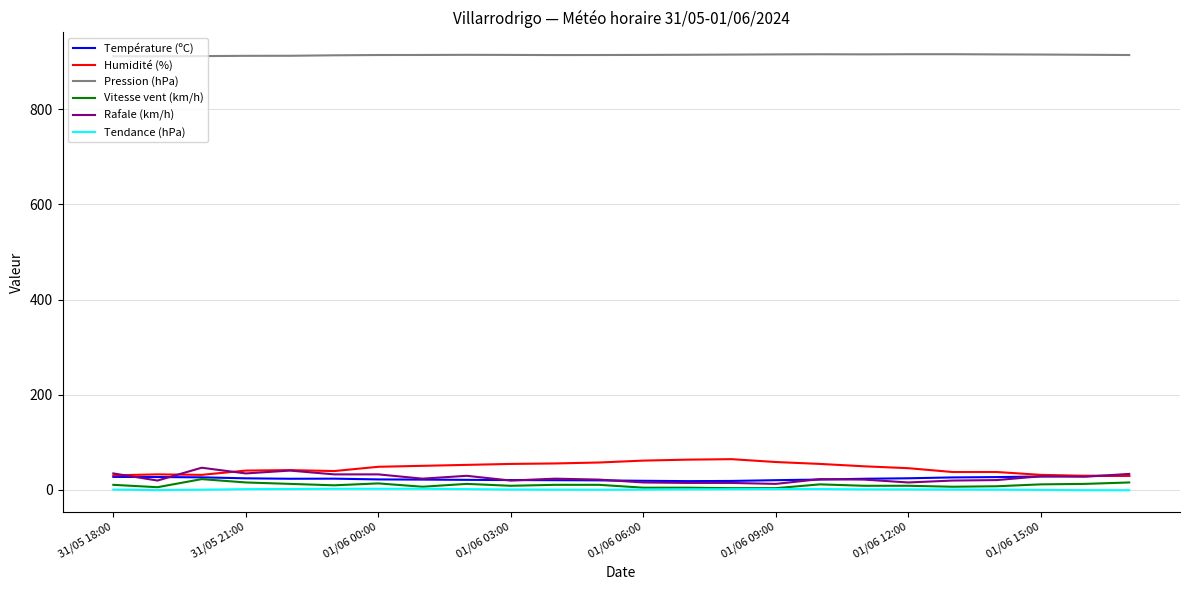

What is the highest value of the Tendance (hPa) series?

1.7